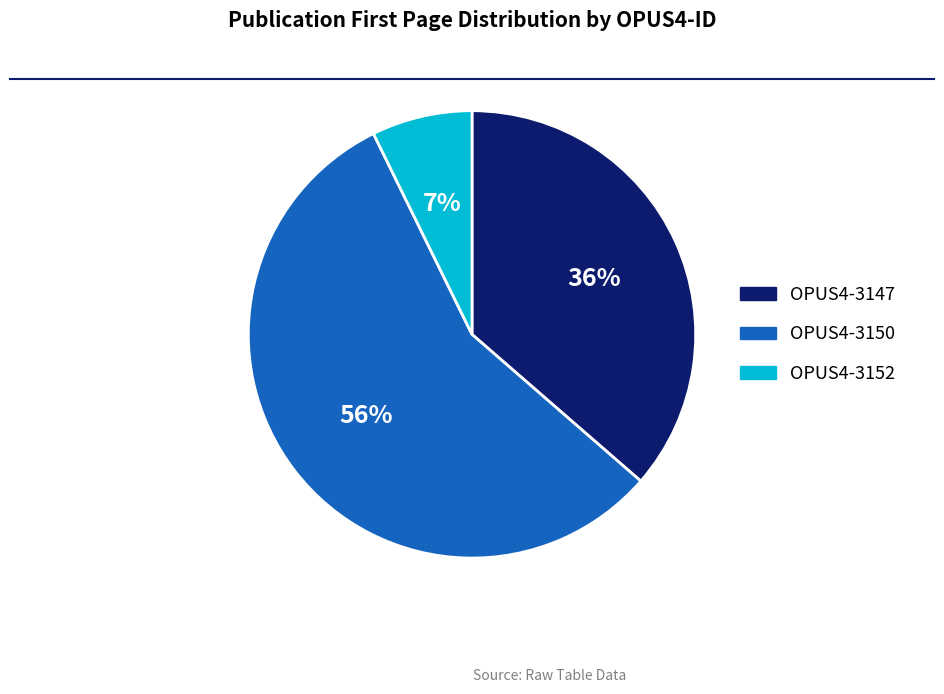

What percentage is the OPUS4-3147 slice, to the nearest percent?

36%